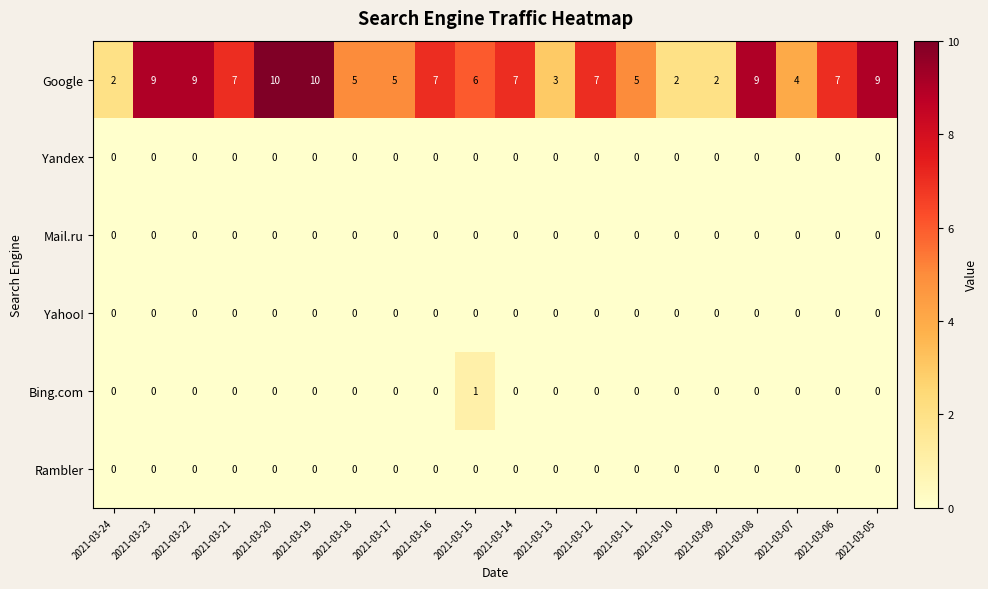

Which series has the widest spread of values?

Google